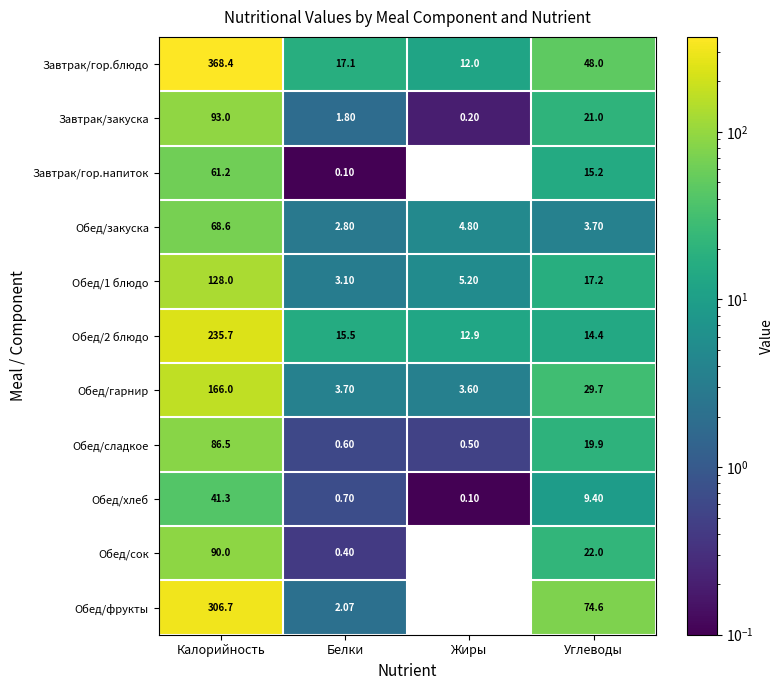

At which label does Завтрак/гор.напиток first exceed 15?

Калорийность